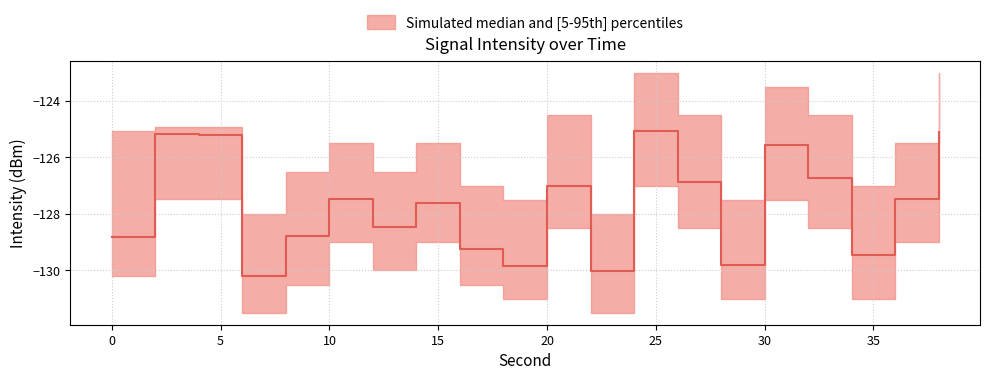

Which has a higher value, 8 or 24?

24